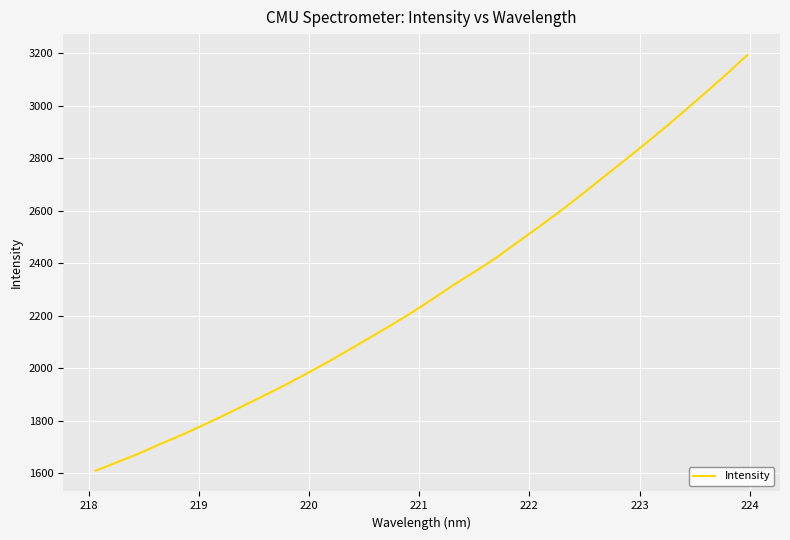

What is the difference between the maximum and minimum values?

1583.4